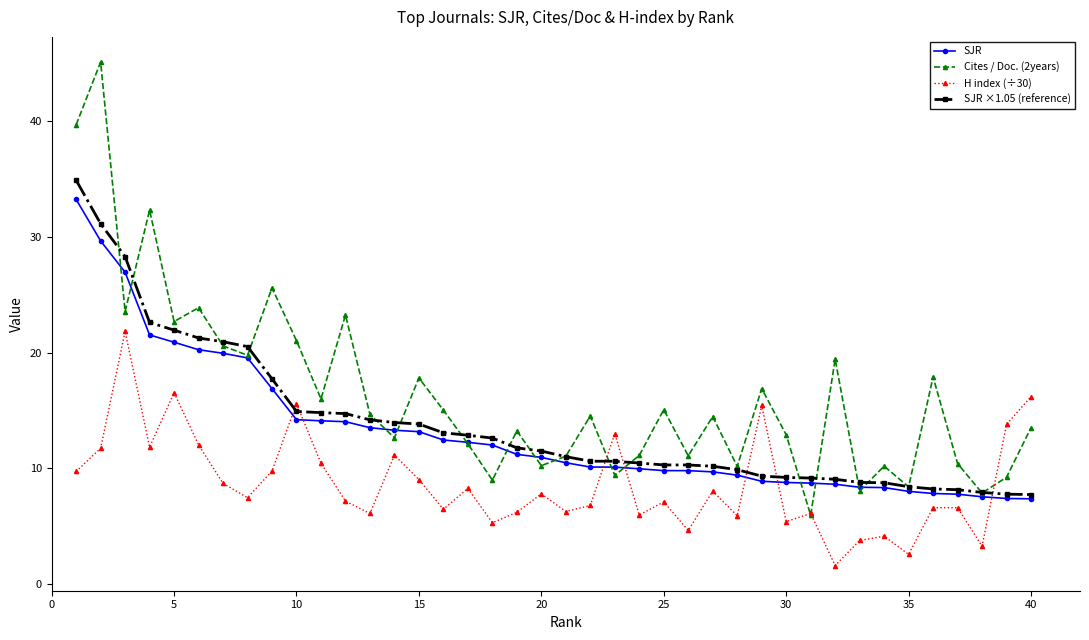

How many lines are shown in the chart?

4